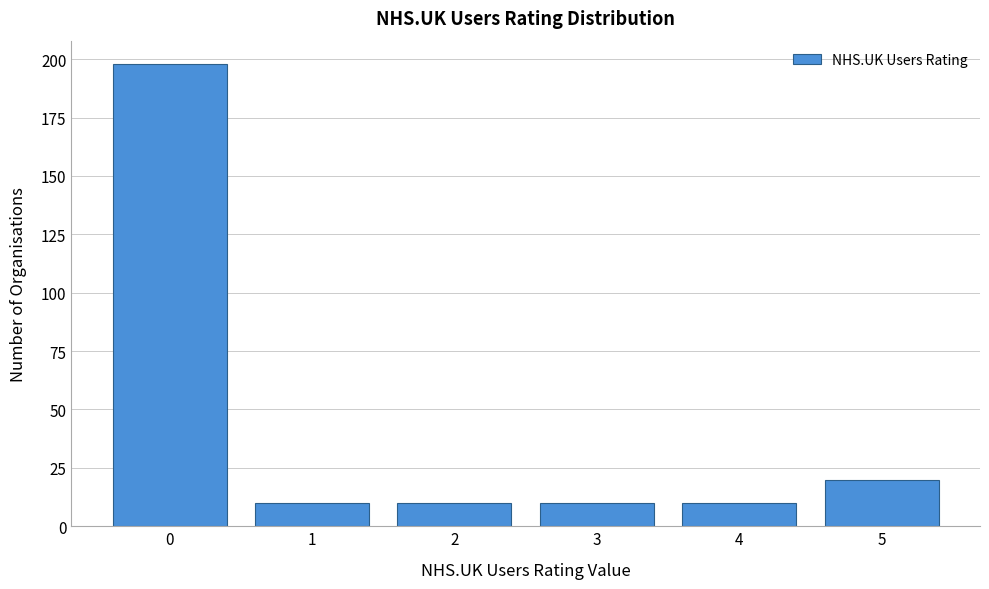

Reading left to right, list all the values displayed in this chart.

198	10	10	10	10	20